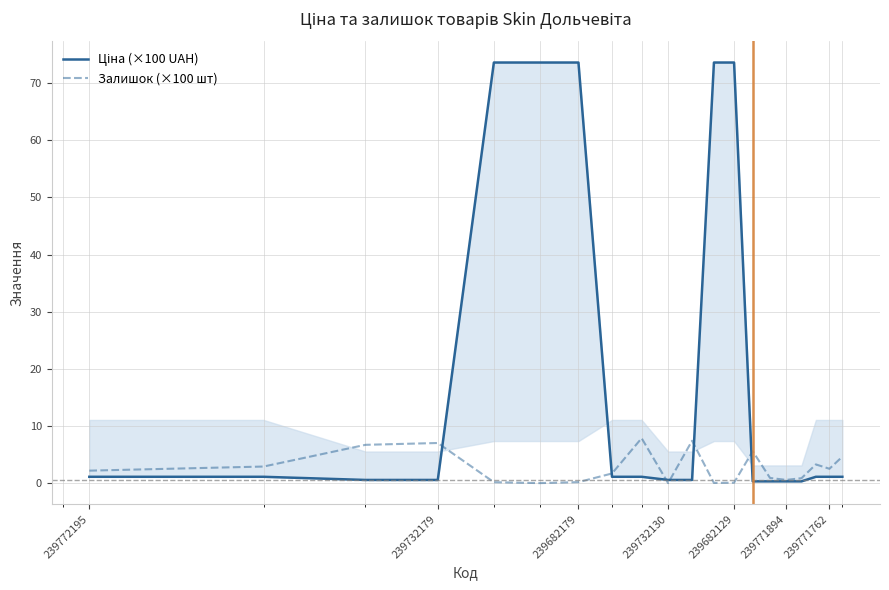

Which label corresponds to the largest value in the chart?

239682129